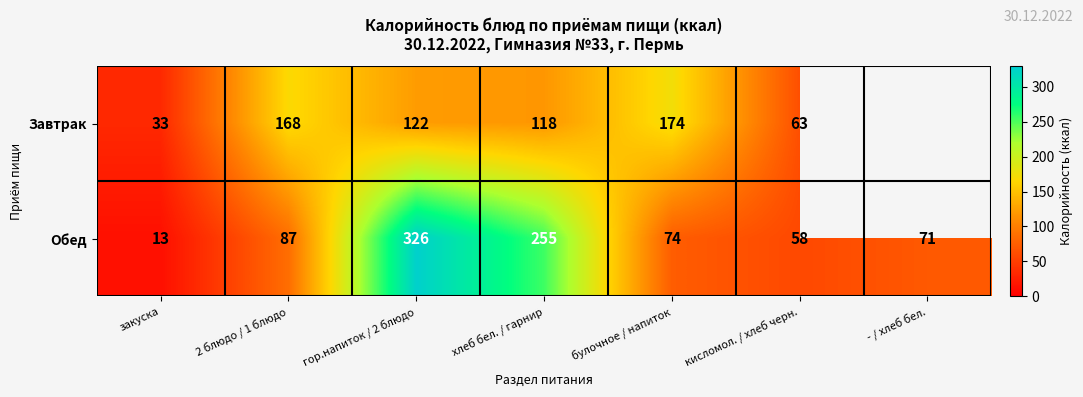

True or false: Обед has a value of 35.6 at - / хлеб бел..

False